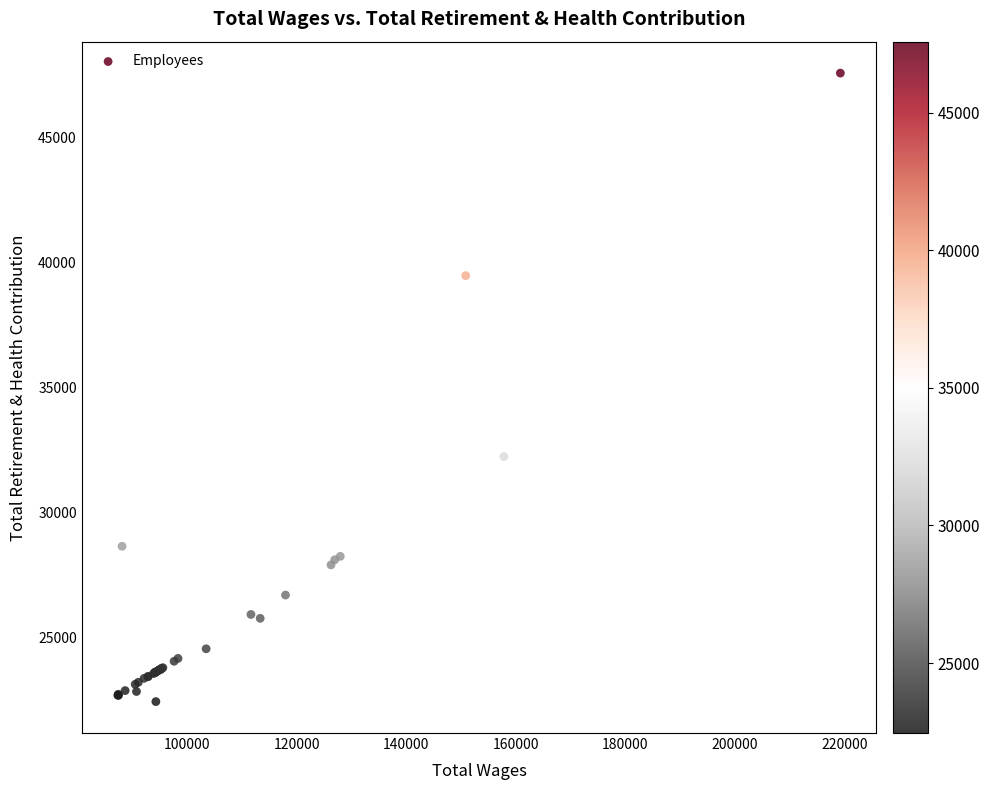

What Y value in the scatter plot is closest to 35015?

32247